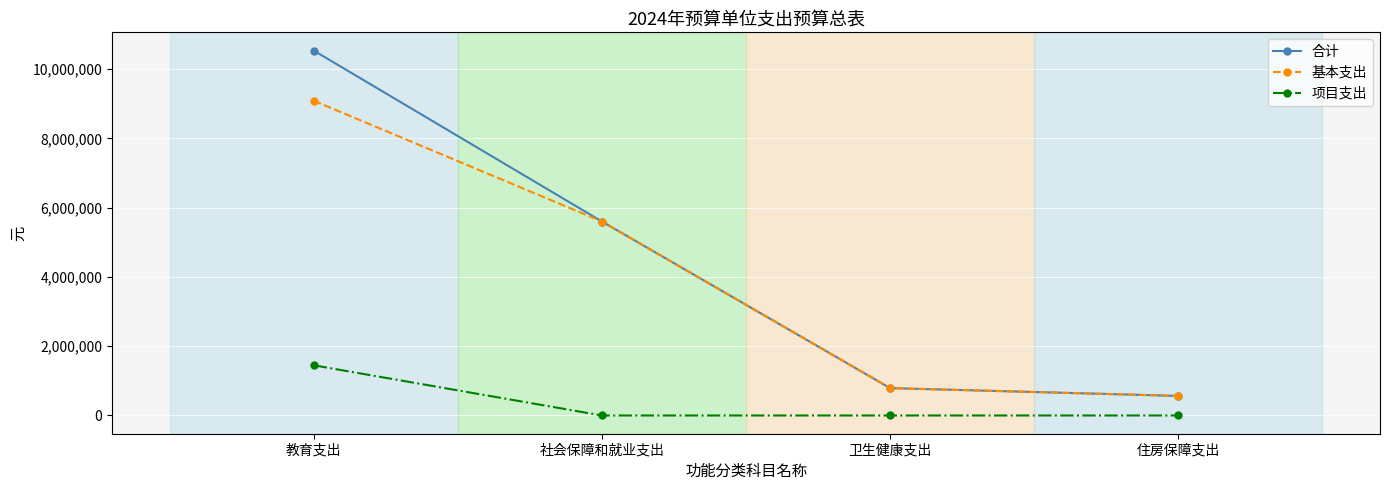

Which series has the largest range (max minus min)?

合计